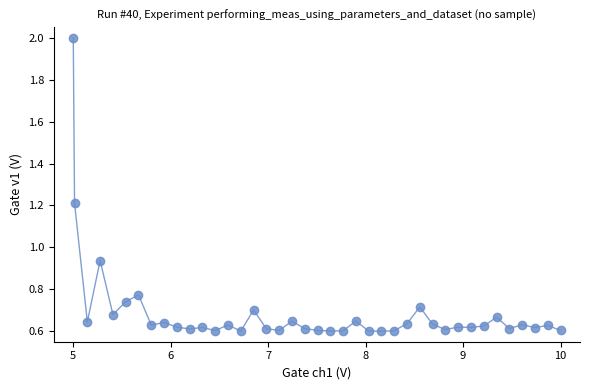

What is the difference between the maximum and minimum values?

1.4